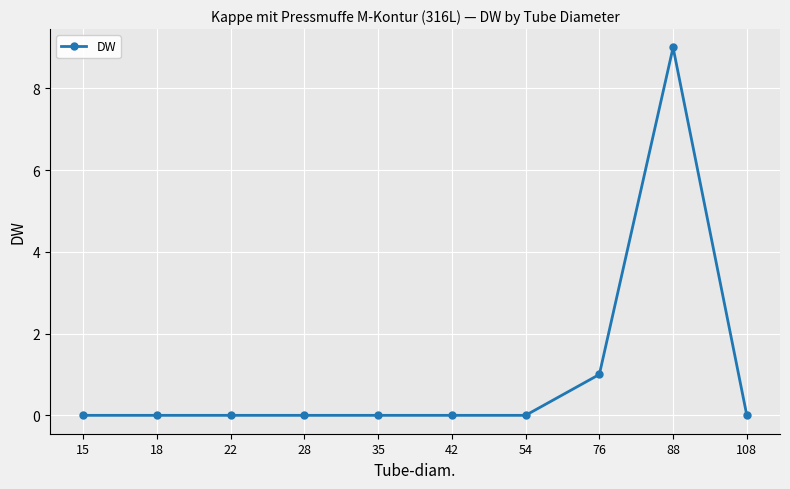

How many categories are shown in the chart?

10